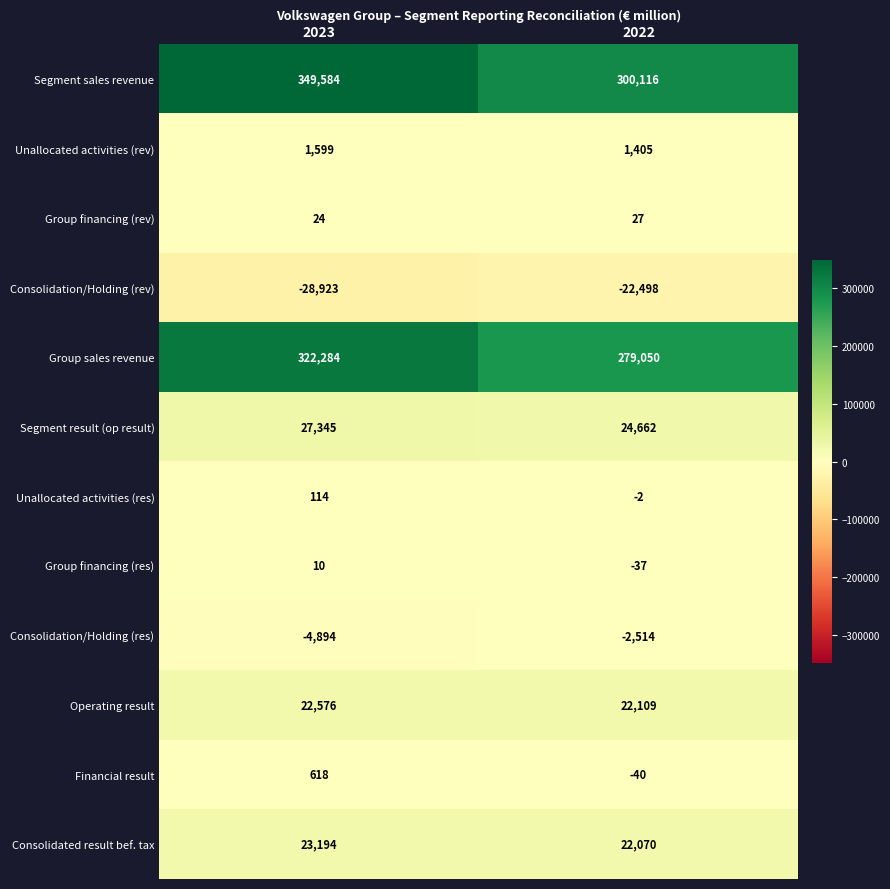

What is the difference between the Consolidated result bef. tax values at 2022 and 2023?

1124